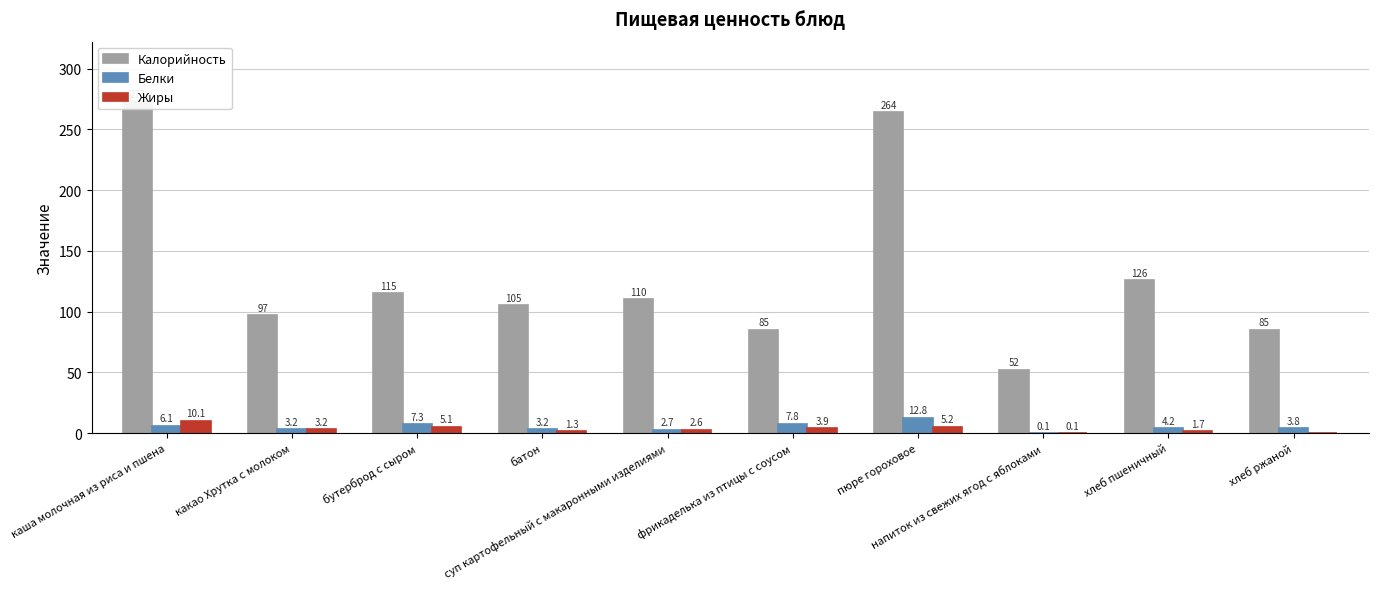

Reading right to left, what are all the values shown in this chart?

Калорийность: 85.0	126.0	52.0	264.0	85.0	110.0	105.0	115.0	97.0	273.0
Белки: 3.8	4.2	0.1	12.8	7.8	2.7	3.2	7.3	3.2	6.1
Жиры: 0.0	1.7	0.1	5.2	3.9	2.6	1.3	5.1	3.2	10.1